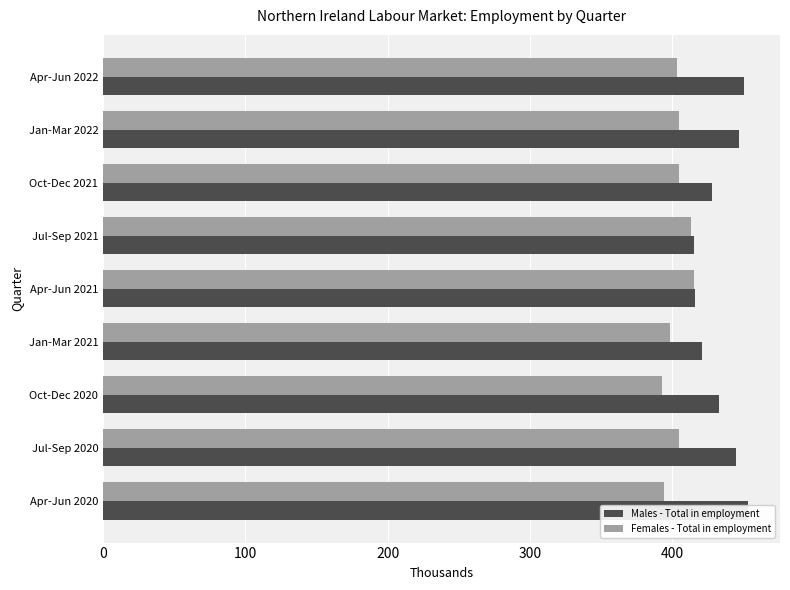

Does the chart contain stacked bars?

No